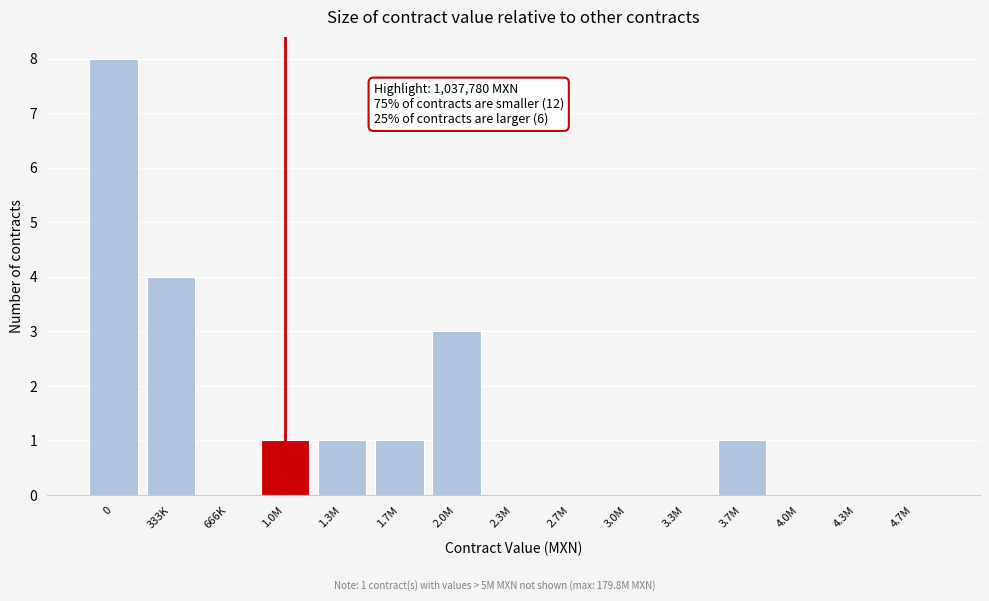

Reading left to right, what are all the values shown in this chart?

0=8	333K=4	666K=0	1.0M=1	1.3M=1	1.7M=1	2.0M=3	2.3M=0	2.7M=0	3.0M=0	3.3M=0	3.7M=1	4.0M=0	4.3M=0	4.7M=0